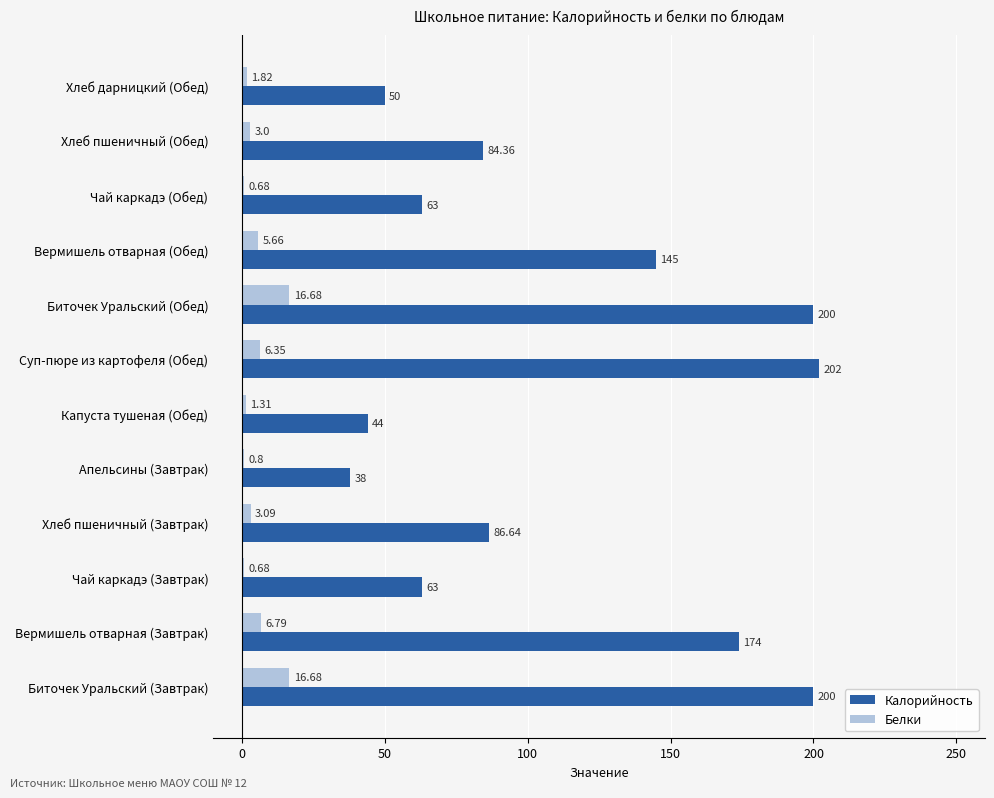

Between Чай каркадэ (Завтрак) and Хлеб пшеничный (Завтрак), which series saw the biggest shift?

Калорийность